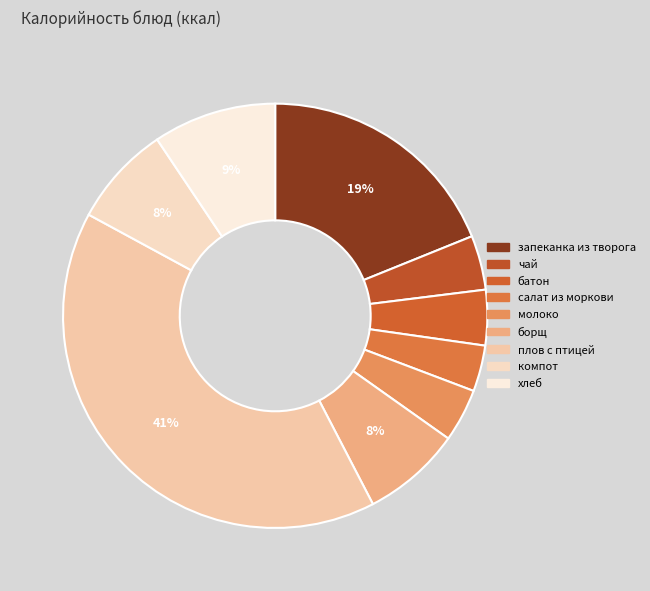

What portion of the pie excludes запеканка из творога?

81.1%